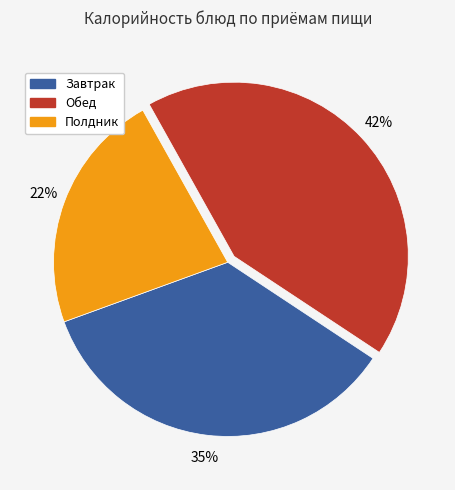

The Обед slice represents 42% of the pie. True or false?

True